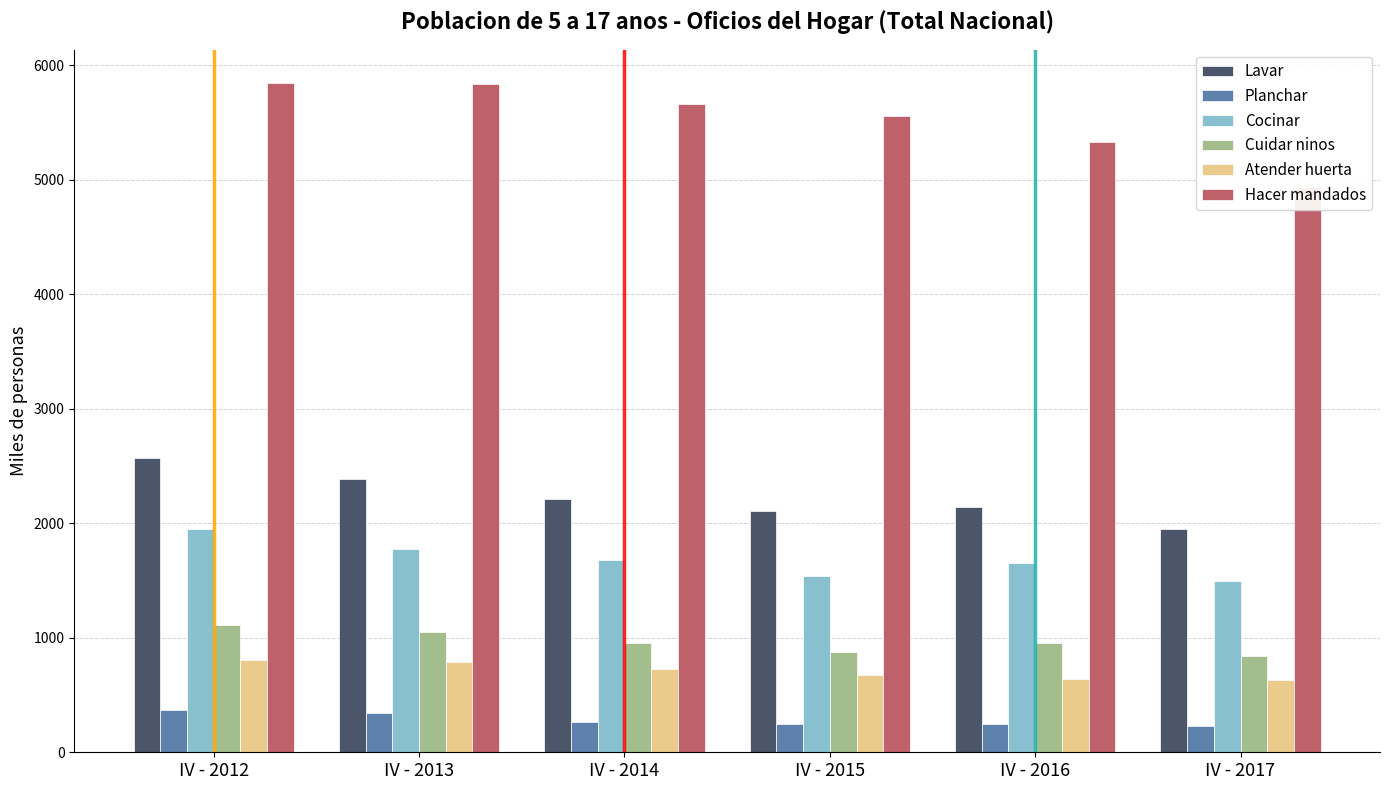

Where does the Hacer mandados series first go above 5663?

IV - 2012